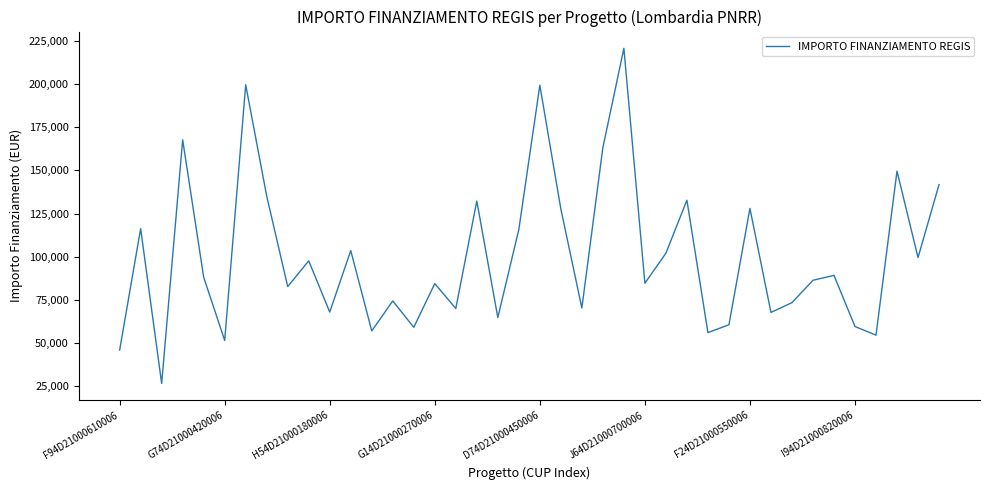

How many series are shown in this chart?

1